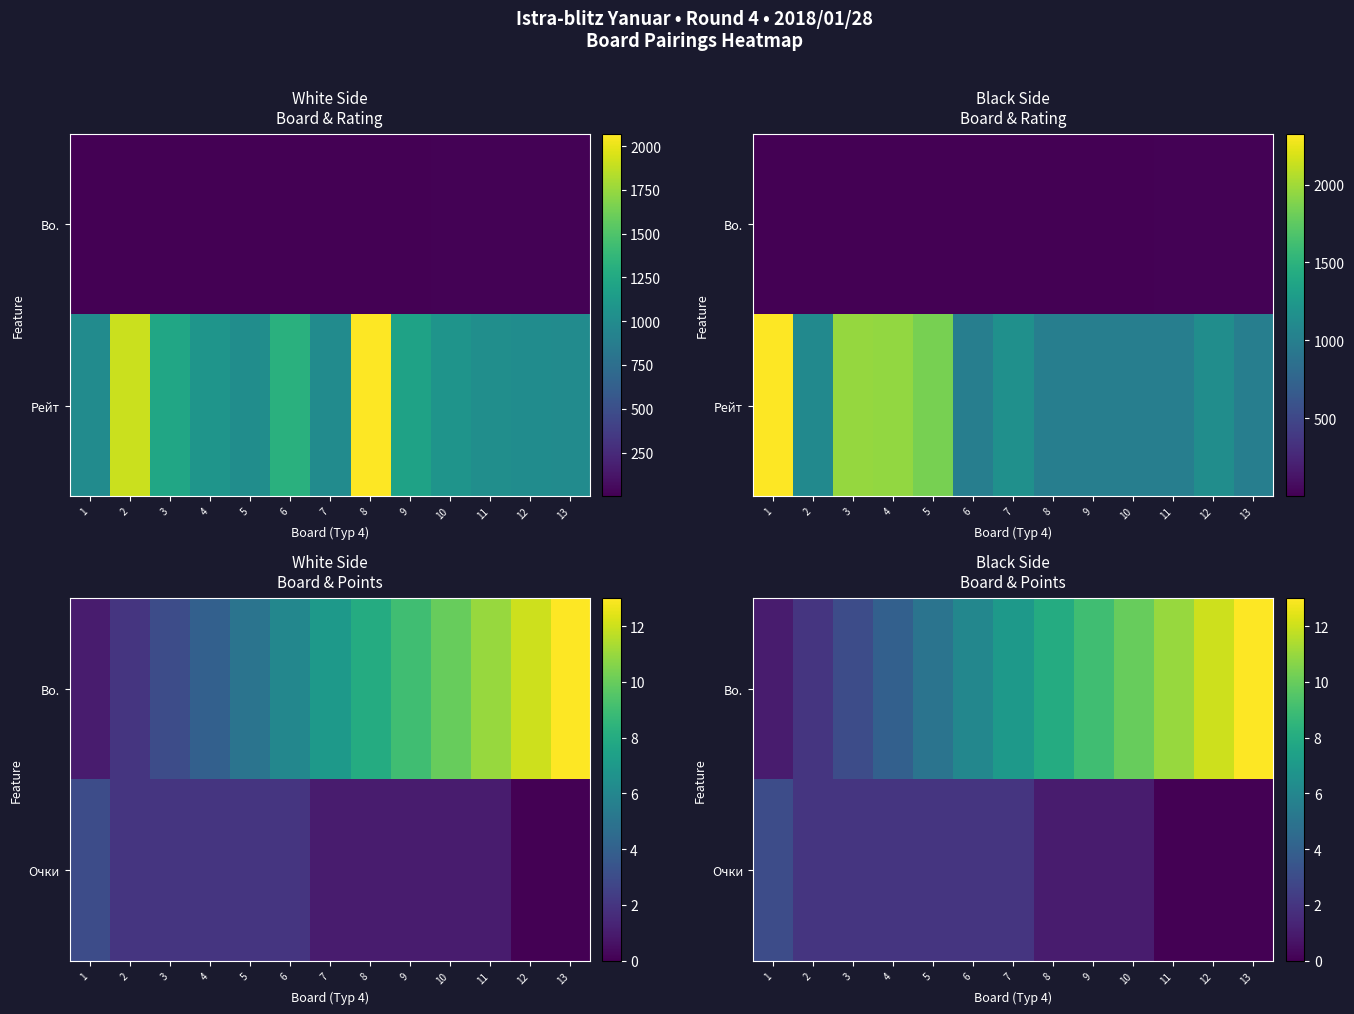

At which category is the sum across all series the highest?

13